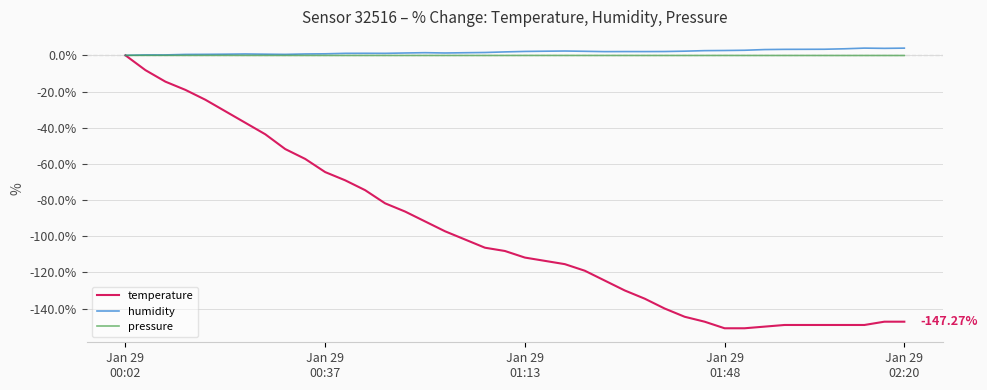

Which series has the largest range (max minus min)?

temperature